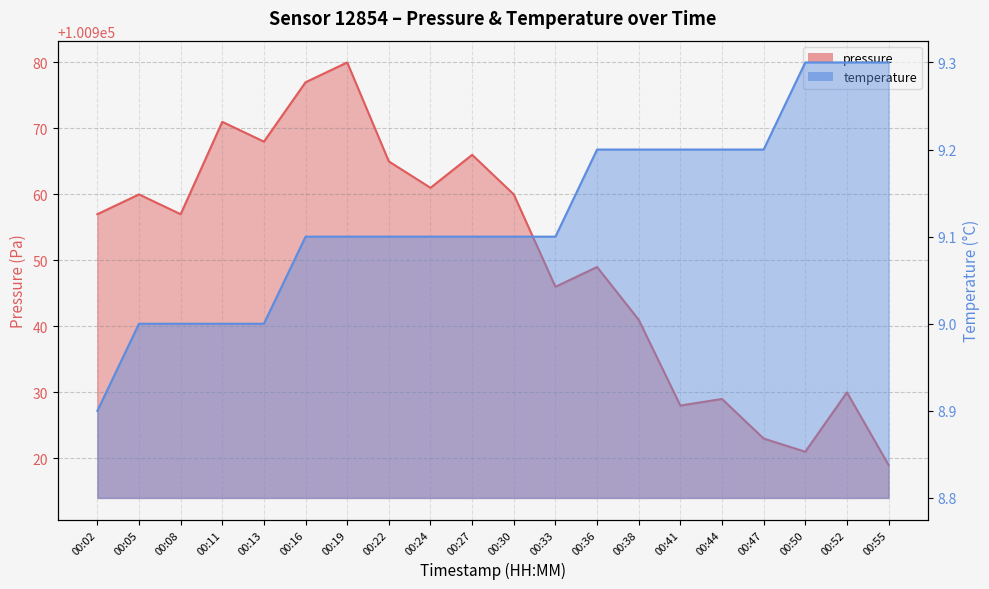

What are all the series names shown in the legend?

pressure, temperature